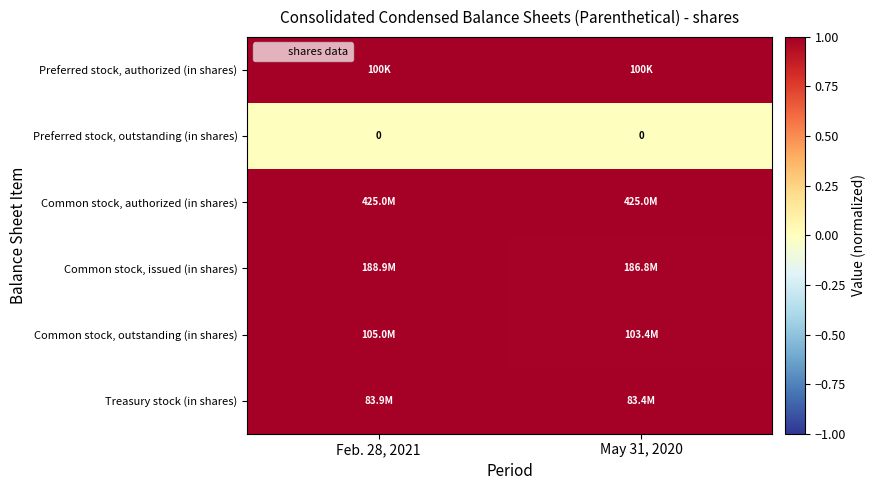

Which category has the lowest value in the Common stock, outstanding (in shares) series?

May 31, 2020